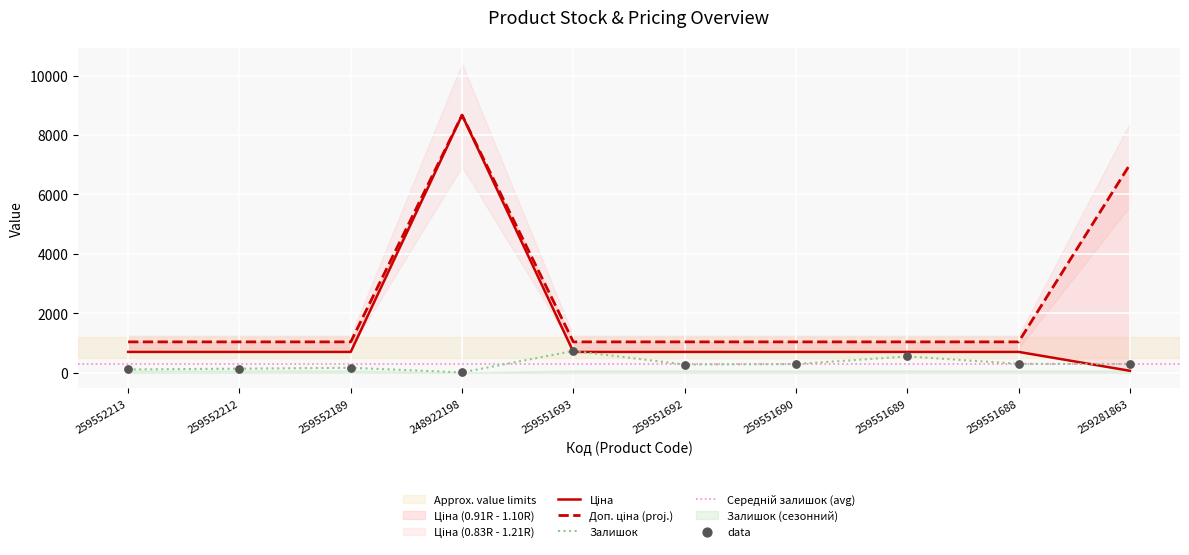

Which series has the largest Y range (max minus min)?

Ціна